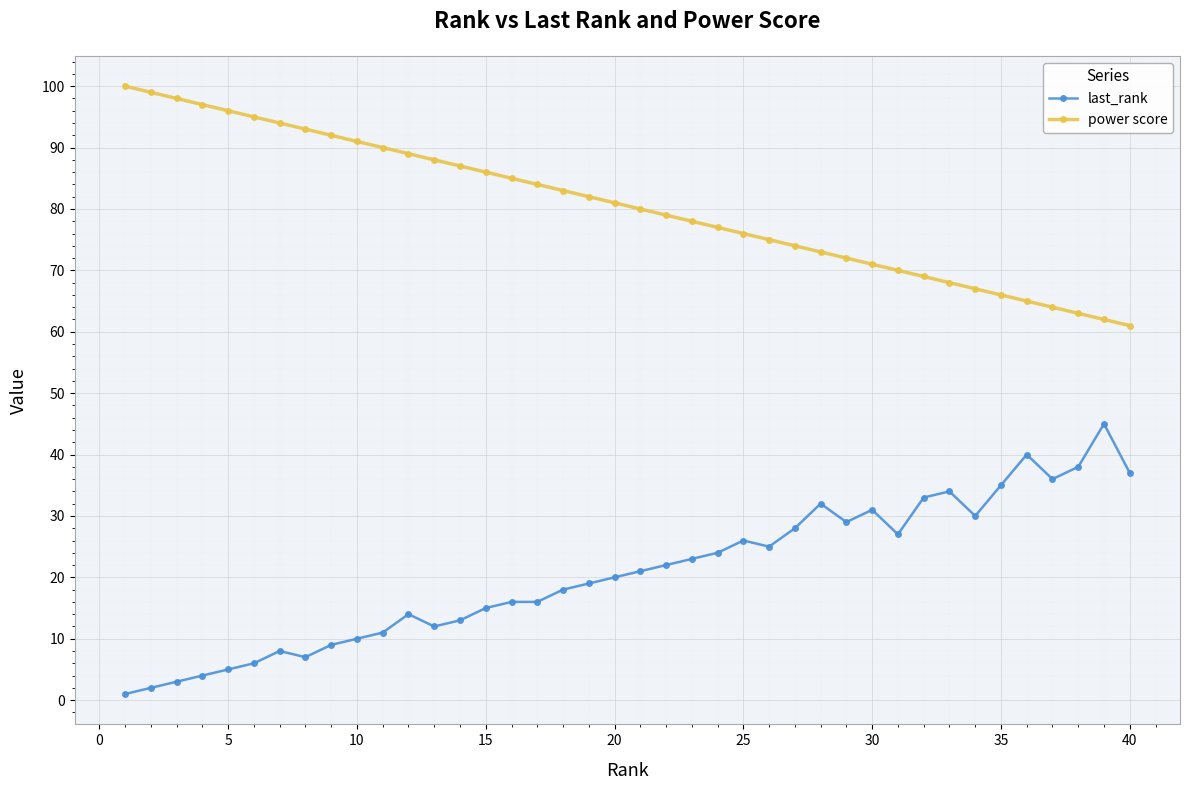

True or false: last_rank and power score intersect in this chart.

False